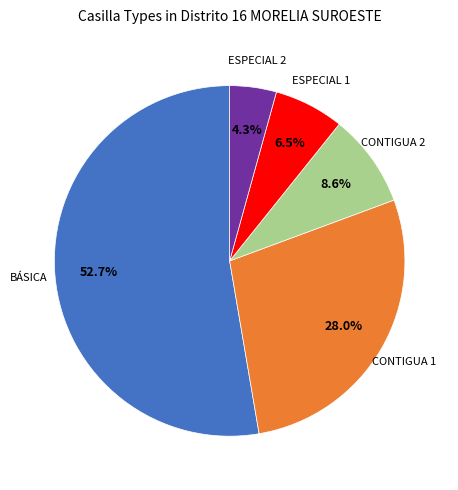

Is there any slice that represents more than half of the pie?

Yes